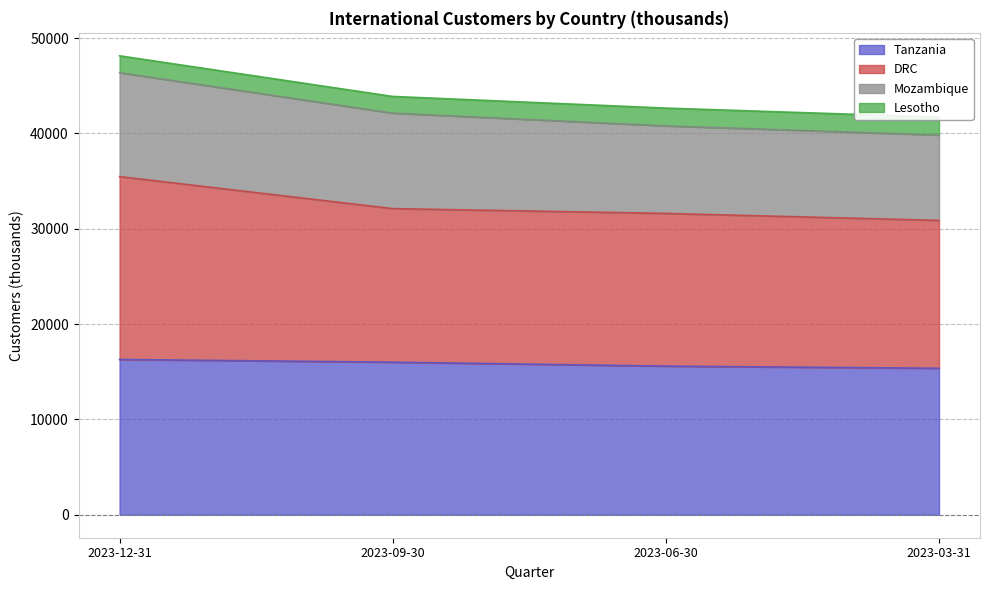

Does the chart display data point markers on the line(s)?

No